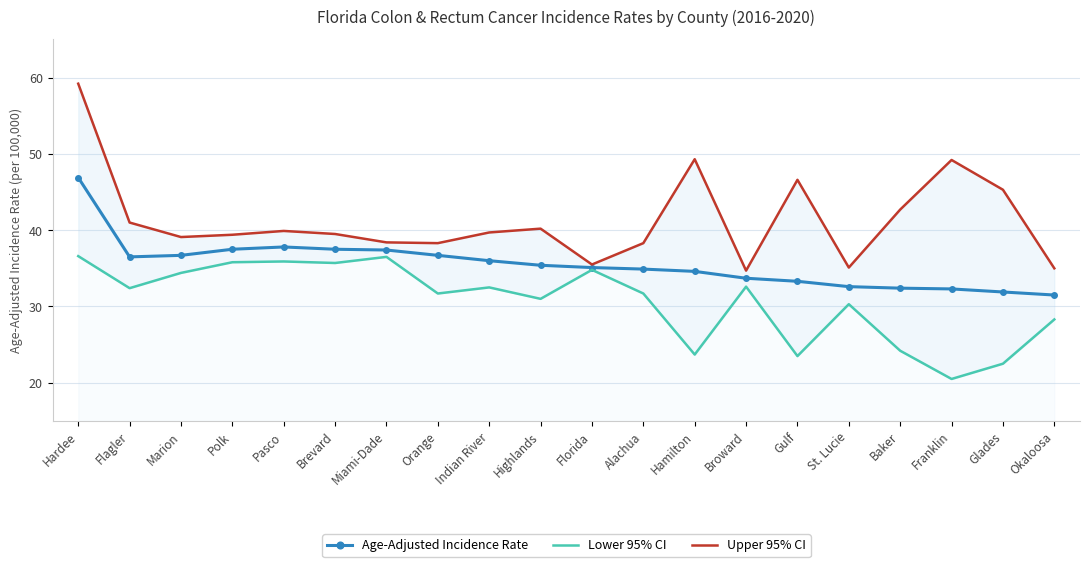

What is the smallest value displayed?

20.5